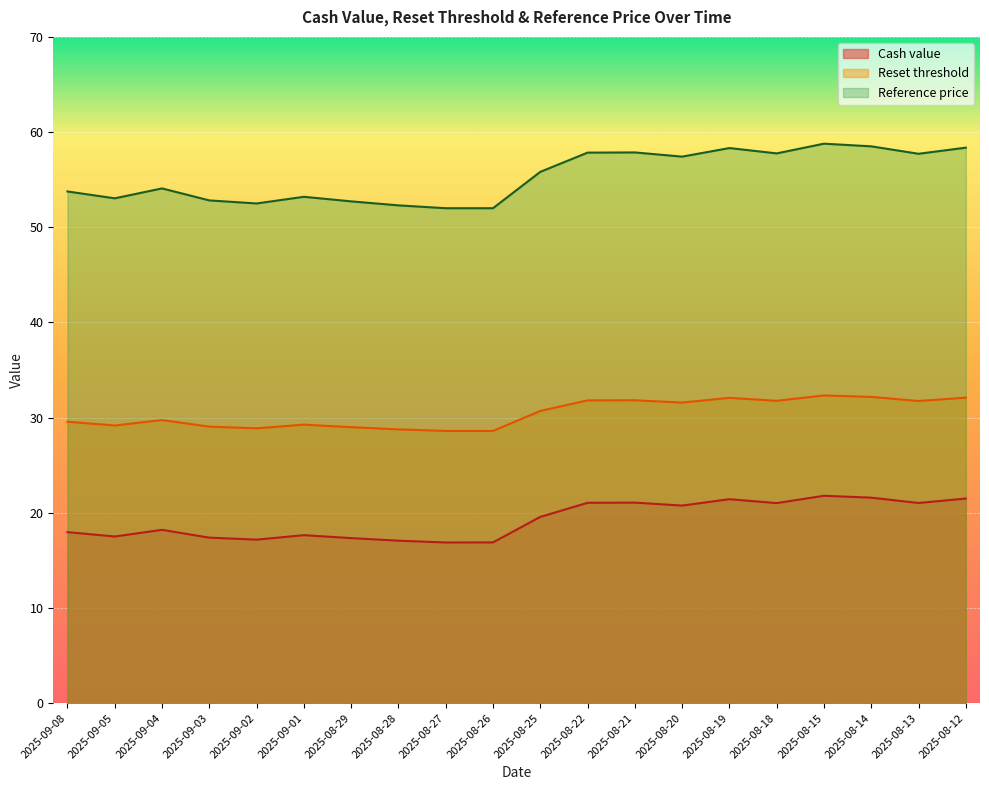

How many values in the Reference price series exceed 55?

10